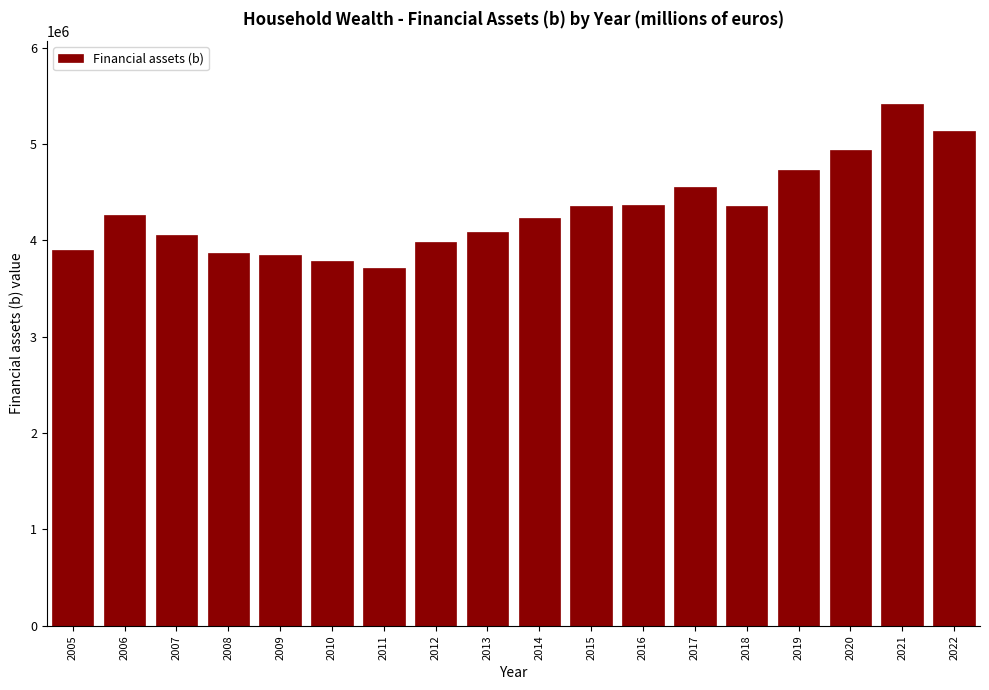

What is the average value?

4310679.4